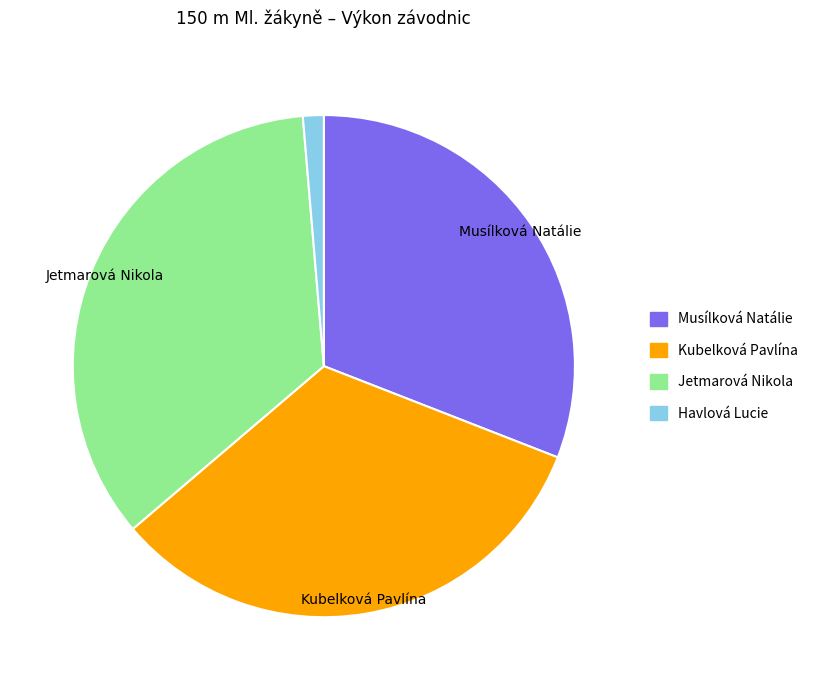

Is there any slice that represents more than half of the pie?

No